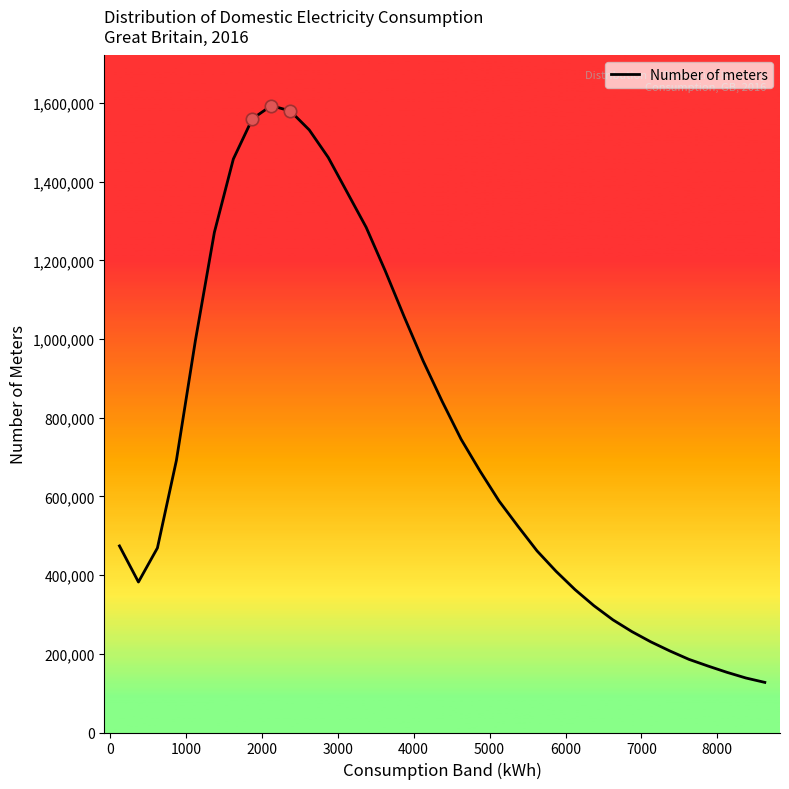

What is the greatest value displayed?

1593220